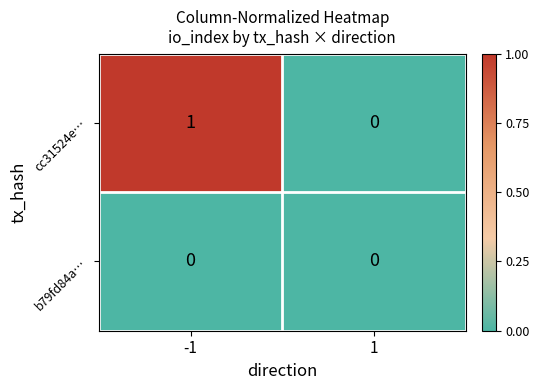

Reading left to right, extract all data points from this chart.

cc31524e…: 1	0
b79fd84a…: 0	0